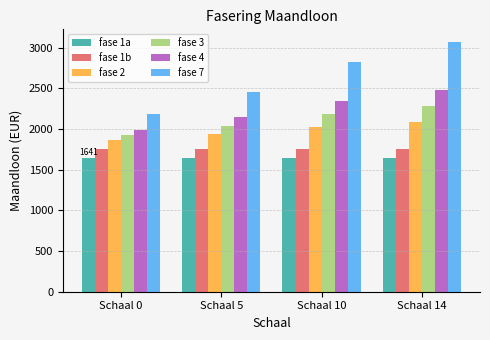

Which series changed the most between Schaal 5 and Schaal 10?

fase 7